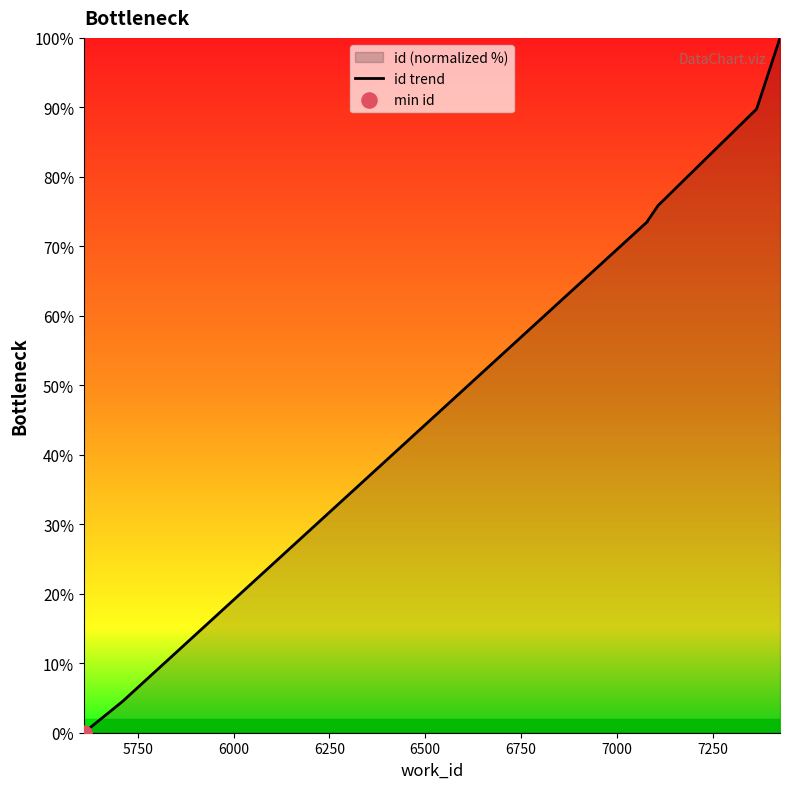

Between 7250 and 5750, which is larger?

7250